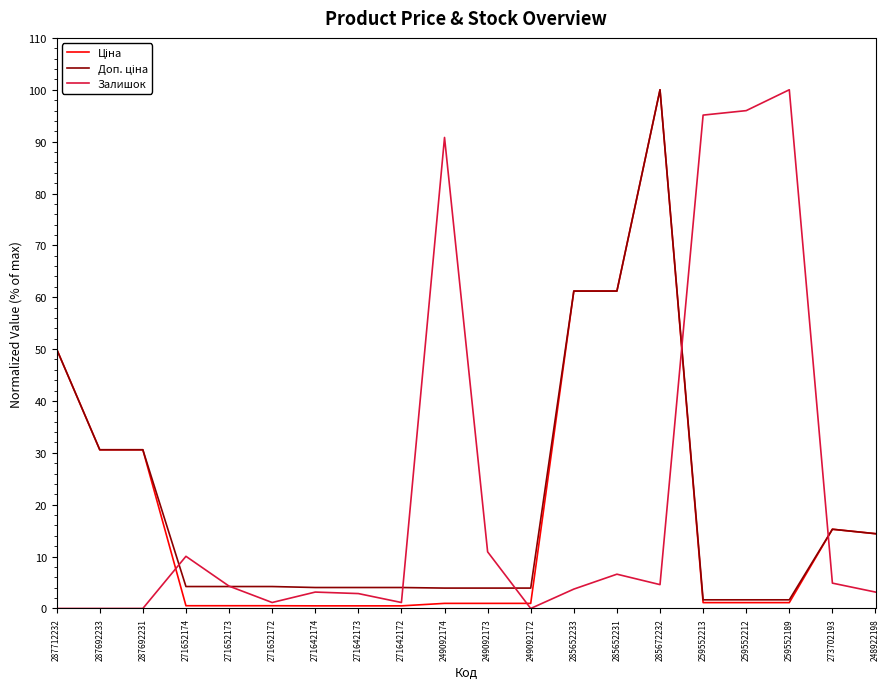

What is the greatest value displayed?

100.0